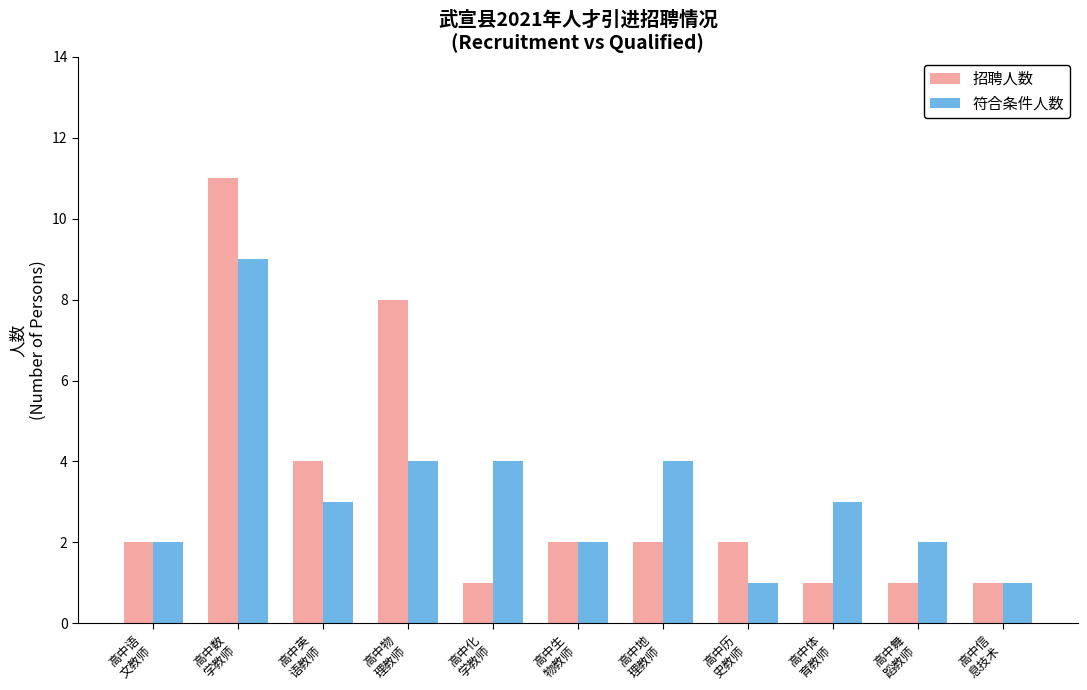

What is the smallest value displayed?

1